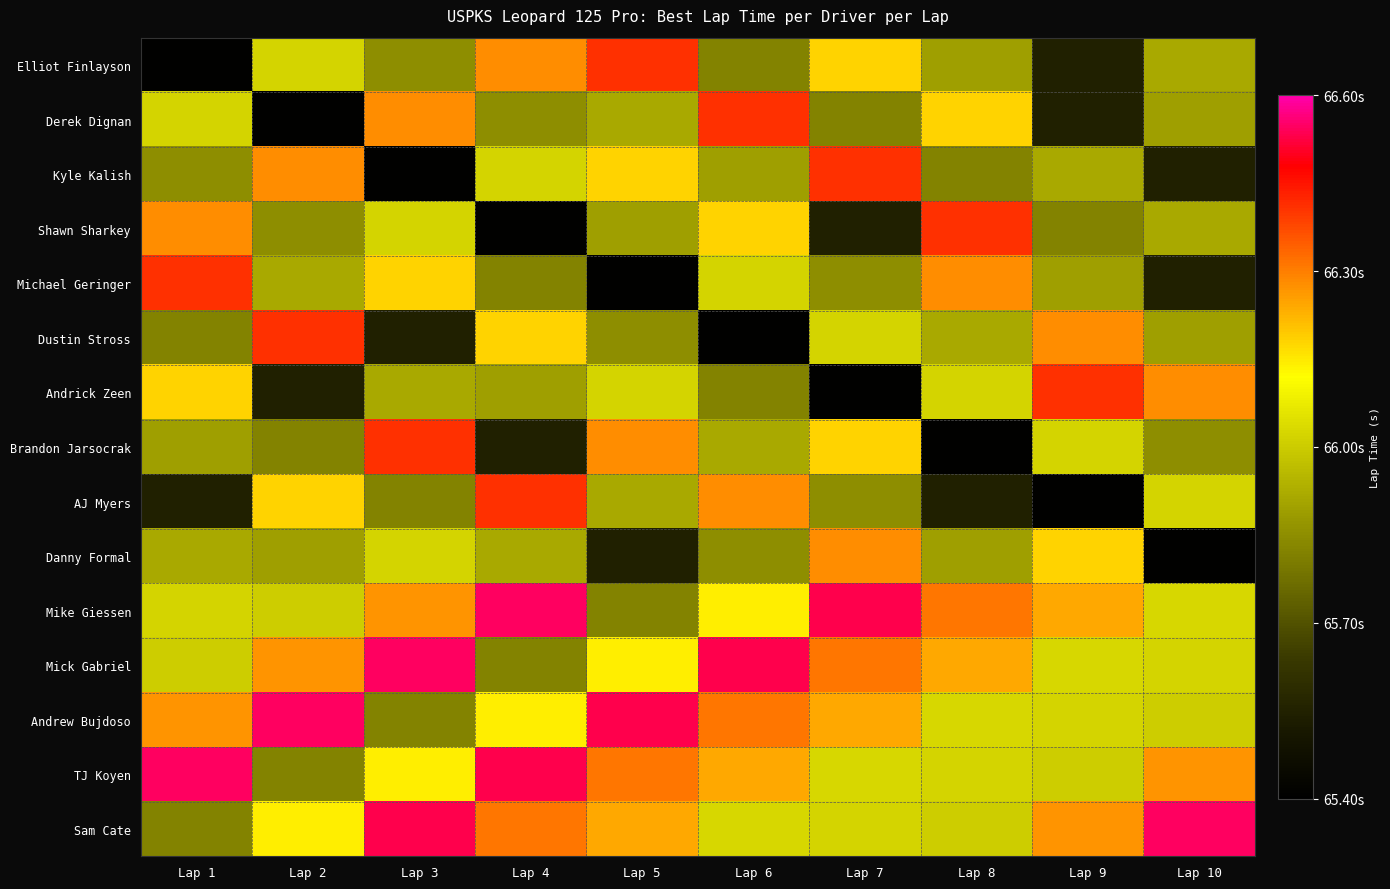

Reading right to left, extract all data points from this chart.

Elliot Finlayson: Lap 10=65.9	Lap 9=65.5	Lap 8=65.9	Lap 7=66.2	Lap 6=65.8	Lap 5=66.4	Lap 4=66.3	Lap 3=65.9	Lap 2=66.0	Lap 1=65.4
Derek Dignan: Lap 10=65.9	Lap 9=65.5	Lap 8=66.2	Lap 7=65.8	Lap 6=66.4	Lap 5=65.9	Lap 4=65.9	Lap 3=66.3	Lap 2=65.4	Lap 1=66.0
Kyle Kalish: Lap 10=65.5	Lap 9=65.9	Lap 8=65.8	Lap 7=66.4	Lap 6=65.9	Lap 5=66.2	Lap 4=66.0	Lap 3=65.4	Lap 2=66.3	Lap 1=65.9
Shawn Sharkey: Lap 10=65.9	Lap 9=65.8	Lap 8=66.4	Lap 7=65.5	Lap 6=66.2	Lap 5=65.9	Lap 4=65.4	Lap 3=66.0	Lap 2=65.9	Lap 1=66.3
Michael Geringer: Lap 10=65.5	Lap 9=65.9	Lap 8=66.3	Lap 7=65.9	Lap 6=66.0	Lap 5=65.4	Lap 4=65.8	Lap 3=66.2	Lap 2=65.9	Lap 1=66.4
Dustin Stross: Lap 10=65.9	Lap 9=66.3	Lap 8=65.9	Lap 7=66.0	Lap 6=65.4	Lap 5=65.9	Lap 4=66.2	Lap 3=65.5	Lap 2=66.4	Lap 1=65.8
Andrick Zeen: Lap 10=66.3	Lap 9=66.4	Lap 8=66.0	Lap 7=65.4	Lap 6=65.8	Lap 5=66.0	Lap 4=65.9	Lap 3=65.9	Lap 2=65.5	Lap 1=66.2
Brandon Jarsocrak: Lap 10=65.9	Lap 9=66.0	Lap 8=65.4	Lap 7=66.2	Lap 6=65.9	Lap 5=66.3	Lap 4=65.5	Lap 3=66.4	Lap 2=65.8	Lap 1=65.9
AJ Myers: Lap 10=66.0	Lap 9=65.4	Lap 8=65.5	Lap 7=65.9	Lap 6=66.3	Lap 5=65.9	Lap 4=66.4	Lap 3=65.8	Lap 2=66.2	Lap 1=65.5
Danny Formal: Lap 10=65.4	Lap 9=66.2	Lap 8=65.9	Lap 7=66.3	Lap 6=65.9	Lap 5=65.5	Lap 4=65.9	Lap 3=66.0	Lap 2=65.9	Lap 1=65.9
Mike Giessen: Lap 10=66.0	Lap 9=66.2	Lap 8=66.3	Lap 7=66.5	Lap 6=66.1	Lap 5=65.8	Lap 4=66.5	Lap 3=66.3	Lap 2=66.0	Lap 1=66.0
Mick Gabriel: Lap 10=66.0	Lap 9=66.0	Lap 8=66.2	Lap 7=66.3	Lap 6=66.5	Lap 5=66.1	Lap 4=65.8	Lap 3=66.5	Lap 2=66.3	Lap 1=66.0
Andrew Bujdoso: Lap 10=66.0	Lap 9=66.0	Lap 8=66.0	Lap 7=66.2	Lap 6=66.3	Lap 5=66.5	Lap 4=66.1	Lap 3=65.8	Lap 2=66.5	Lap 1=66.3
TJ Koyen: Lap 10=66.3	Lap 9=66.0	Lap 8=66.0	Lap 7=66.0	Lap 6=66.2	Lap 5=66.3	Lap 4=66.5	Lap 3=66.1	Lap 2=65.8	Lap 1=66.5
Sam Cate: Lap 10=66.5	Lap 9=66.3	Lap 8=66.0	Lap 7=66.0	Lap 6=66.0	Lap 5=66.2	Lap 4=66.3	Lap 3=66.5	Lap 2=66.1	Lap 1=65.8